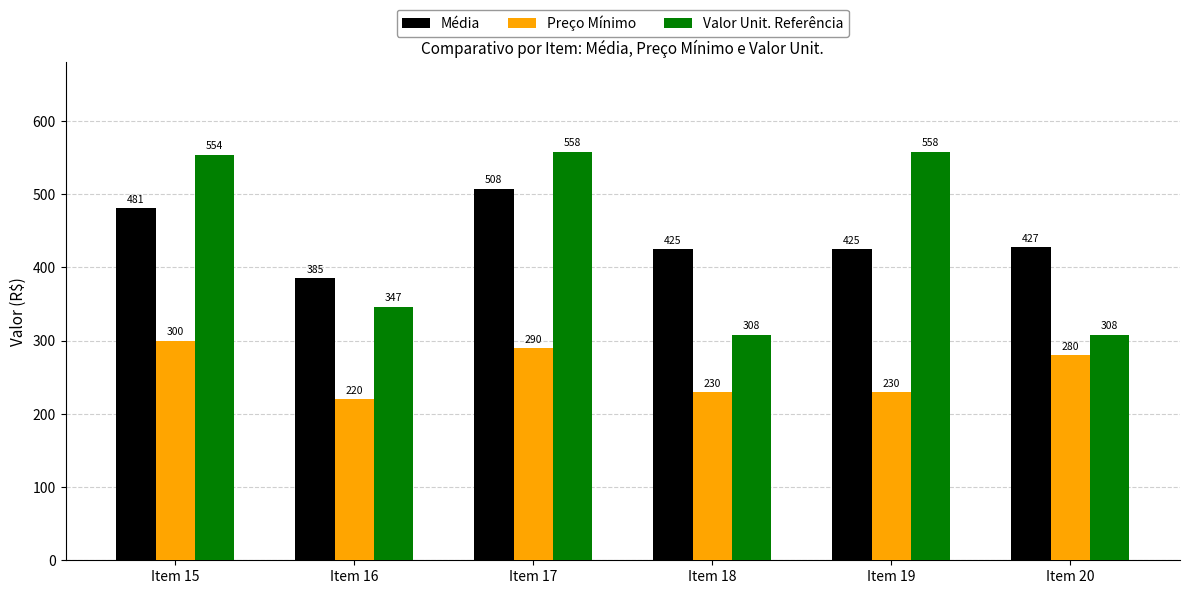

Where is Média nearest to the value 446?

Item 20